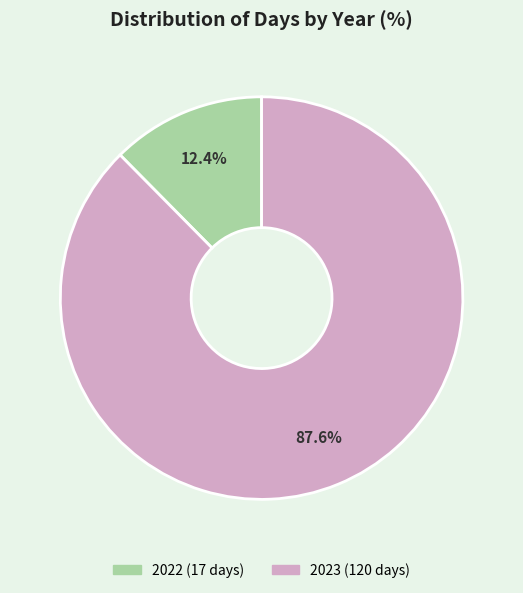

Which category has the smallest portion of the pie?

2022